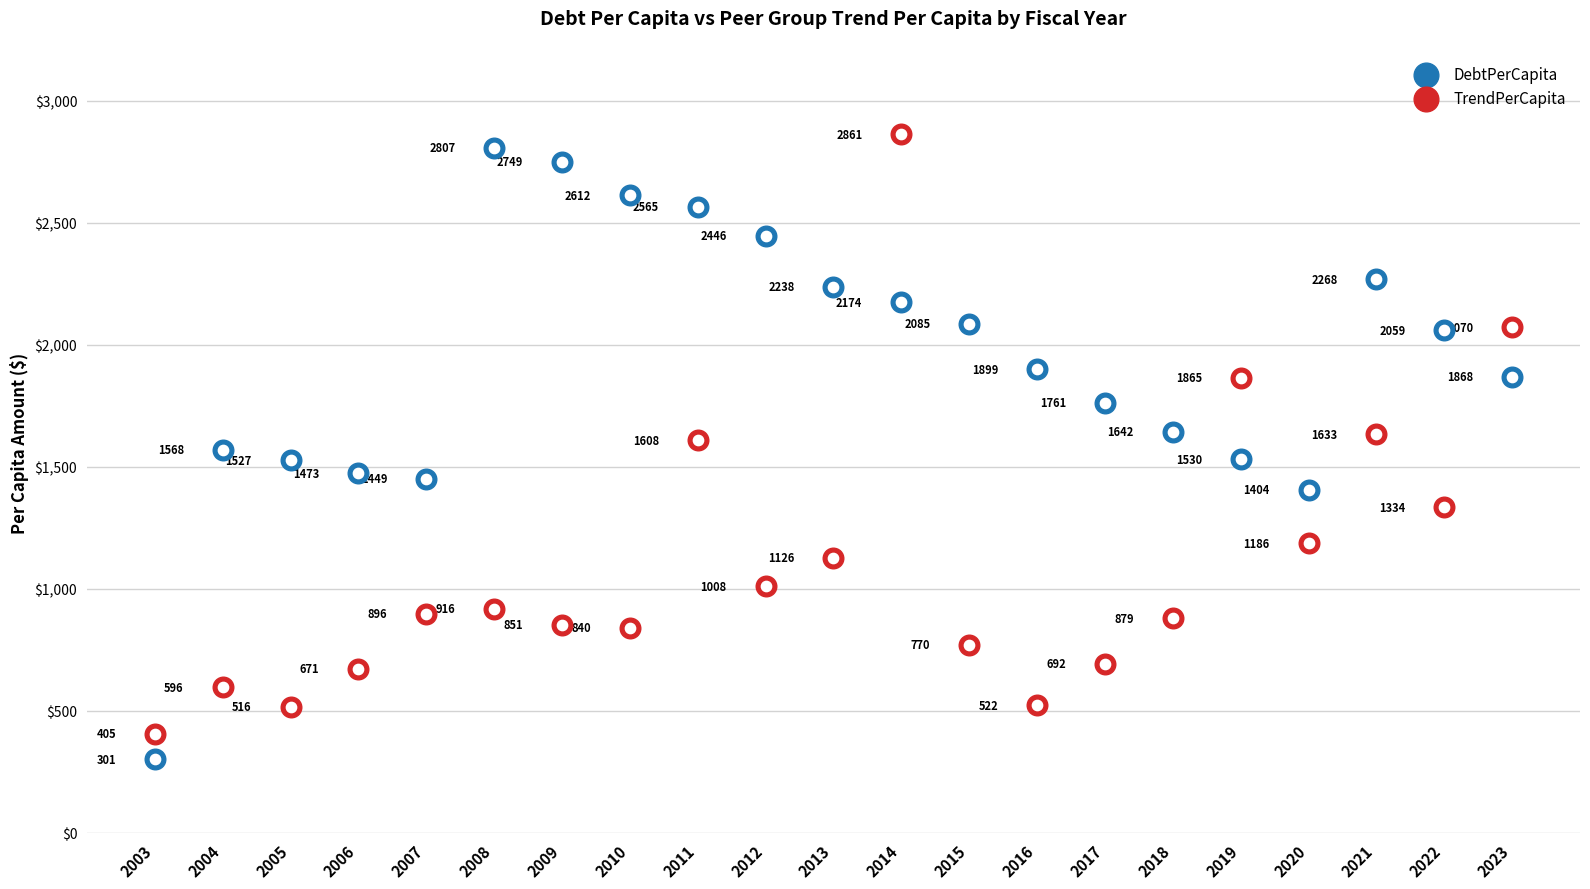

Which series contains the lowest Y value?

DebtPerCapita